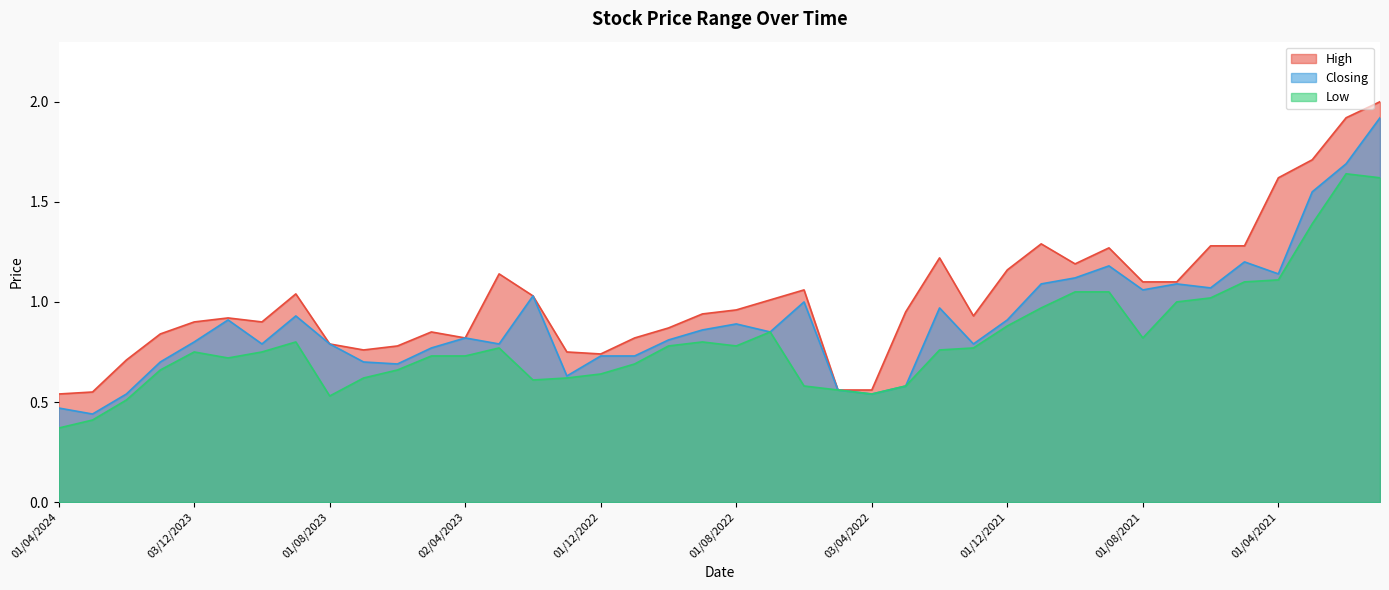

True or false: Closing and Low cross at least once.

False